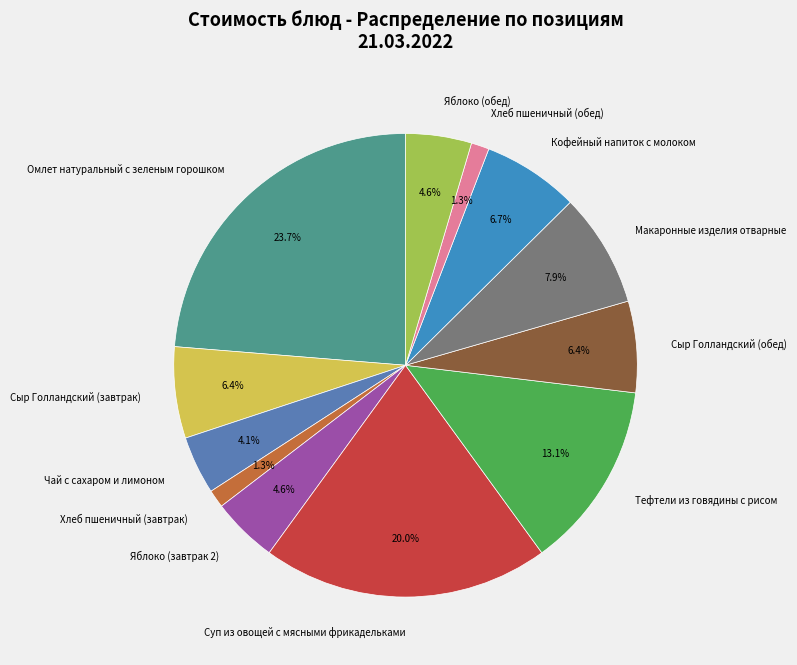

Which category has the biggest portion of the pie?

Омлет натуральный с зеленым горошком